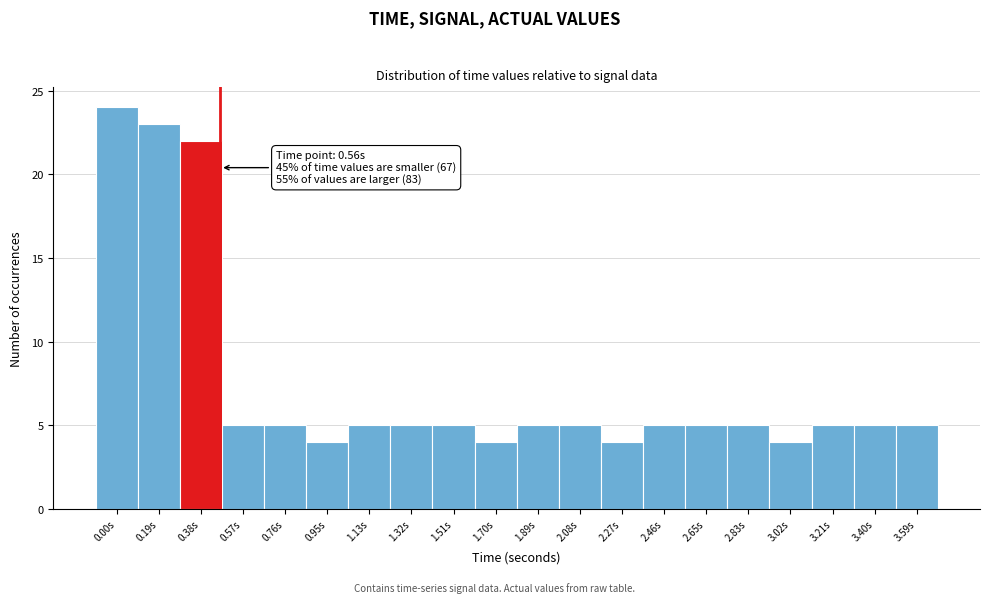

Reading left to right, what are all the values shown in this chart?

24	23	22	5	5	4	5	5	5	4	5	5	4	5	5	5	4	5	5	5